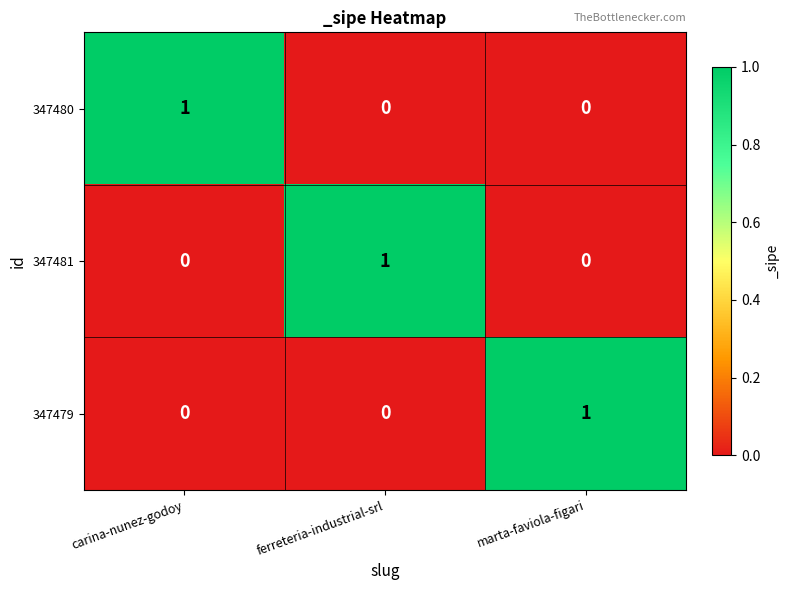

Count the number of data series in this chart.

3